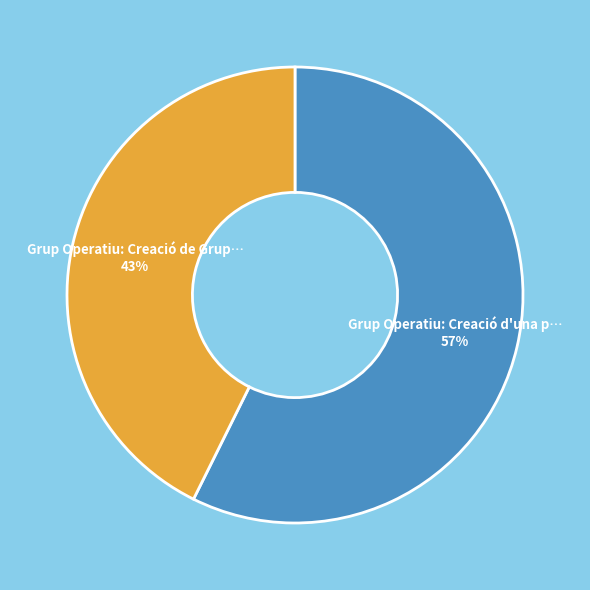

To the nearest percent, what is the average slice percentage?

50%